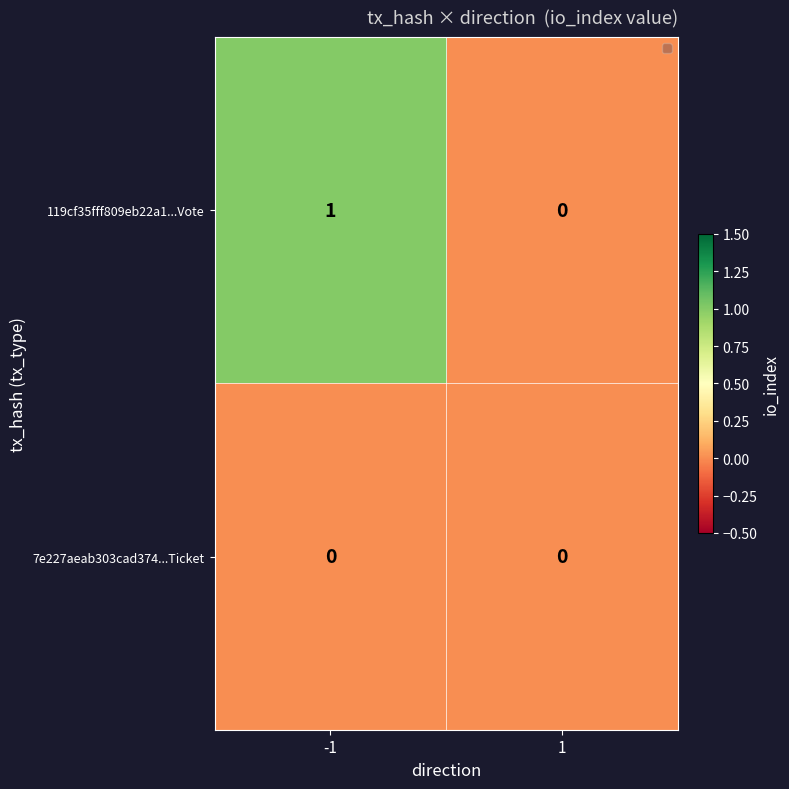

At which category does the chart reach its peak across all series?

-1